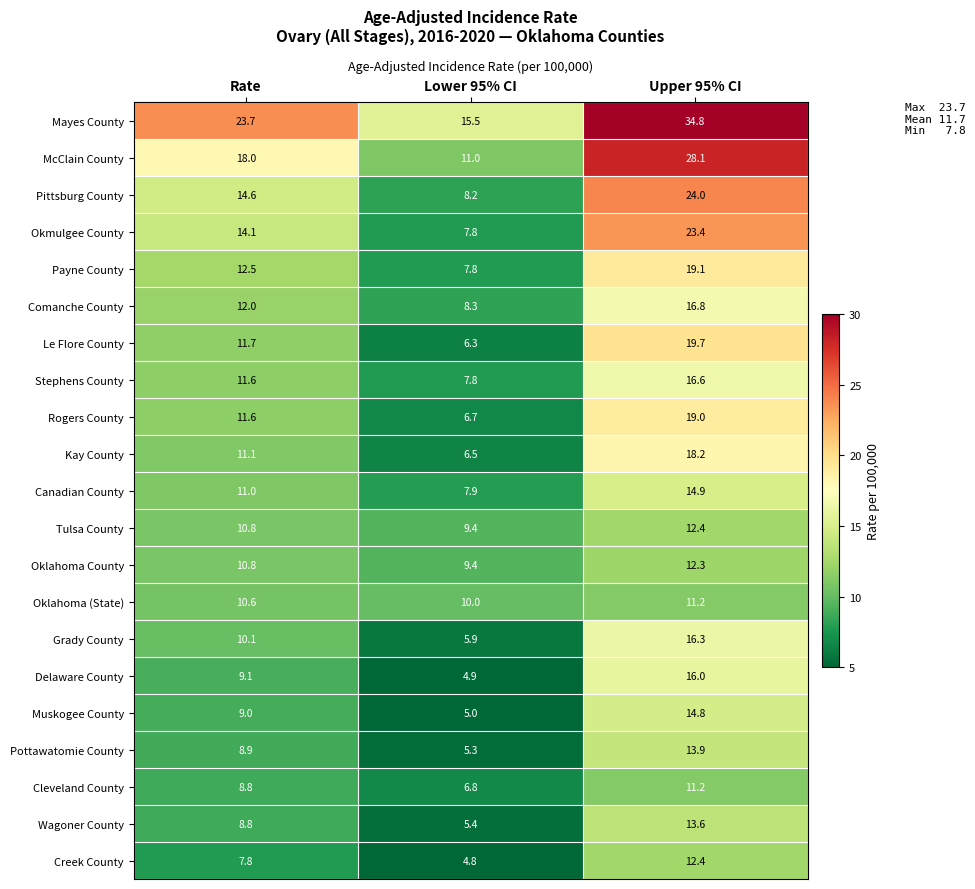

True or false: Okmulgee County has a value of 7.8 at Lower 95% CI.

True